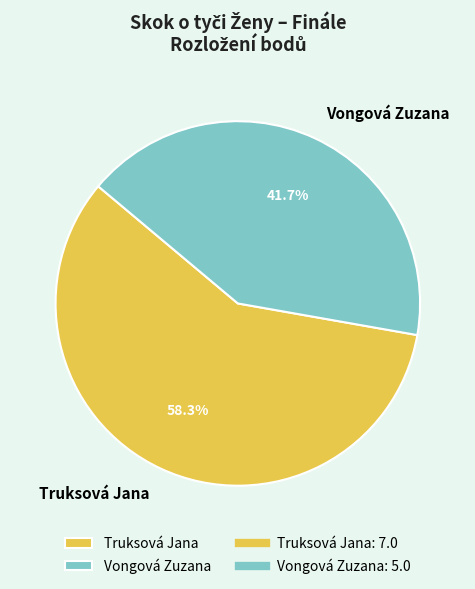

Which slice is the smallest?

Vongová Zuzana